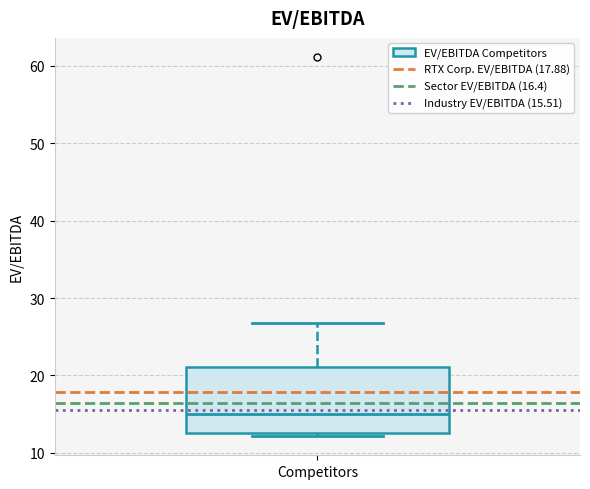

Transcribe this box plot: give where the median line is, the range the box spans, and where the two whiskers end, as read against the y-axis. The values are not printed on the chart, so give them approximately, as read against the axis.

median 15, box 13 to 21, whiskers 12 to 27